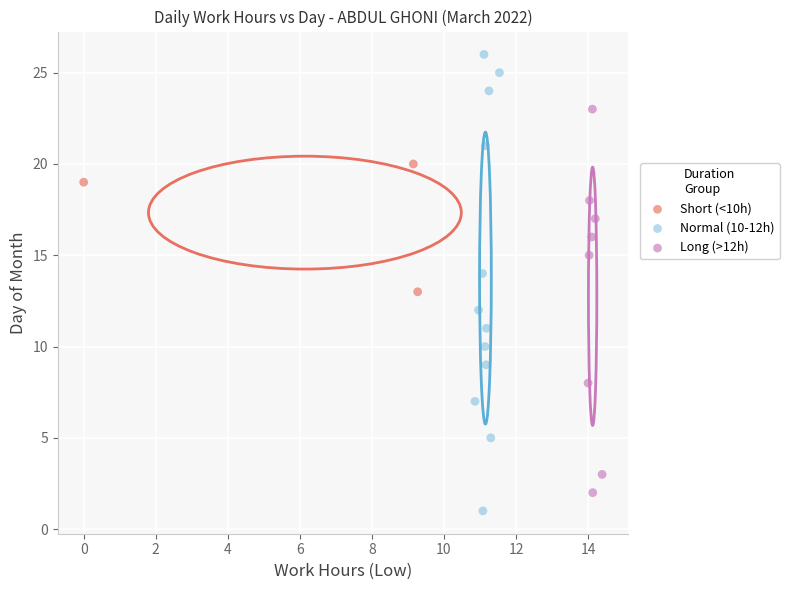

Which series contains the lowest Y value?

Normal (10-12h)